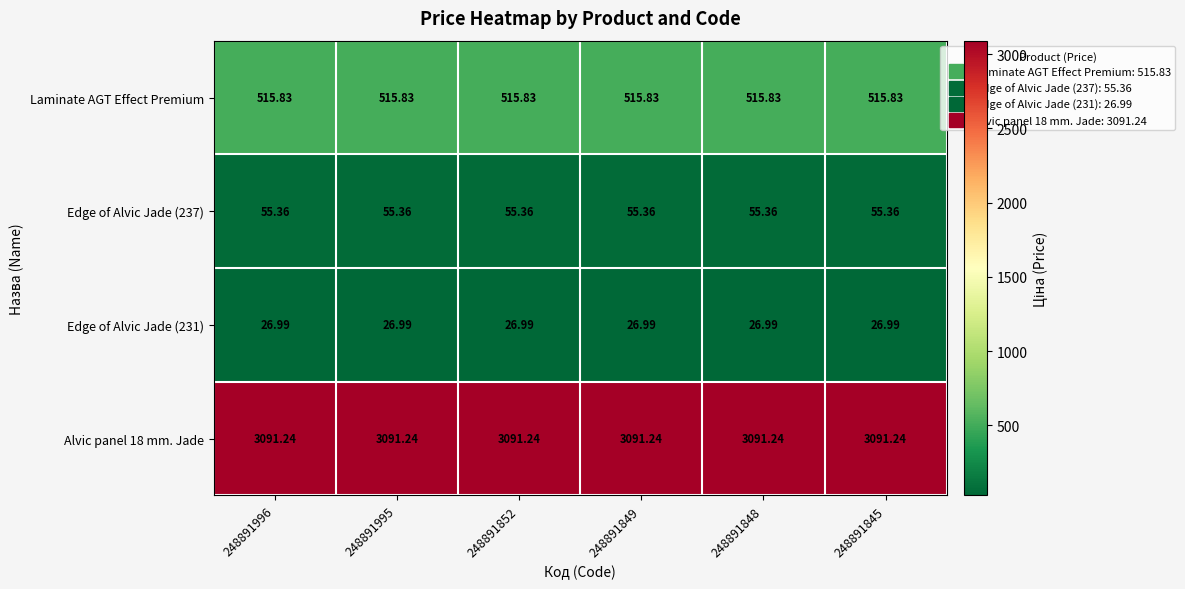

Is the value of Alvic panel 18 mm. Jade at 248891852 greater than the value of Edge of Alvic Jade (231) at 248891996?

Yes